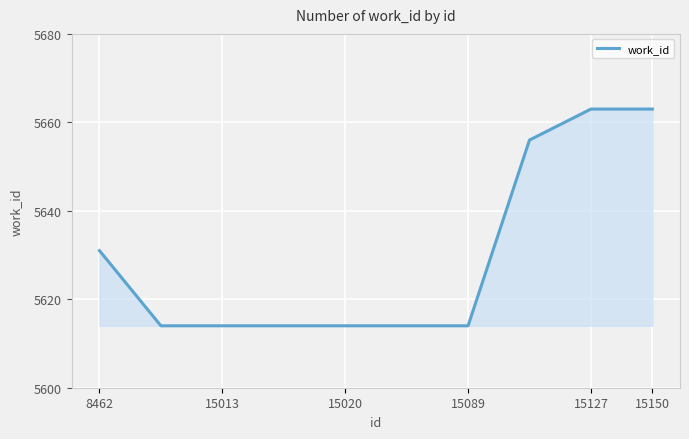

What is the difference between the maximum and minimum values?

49